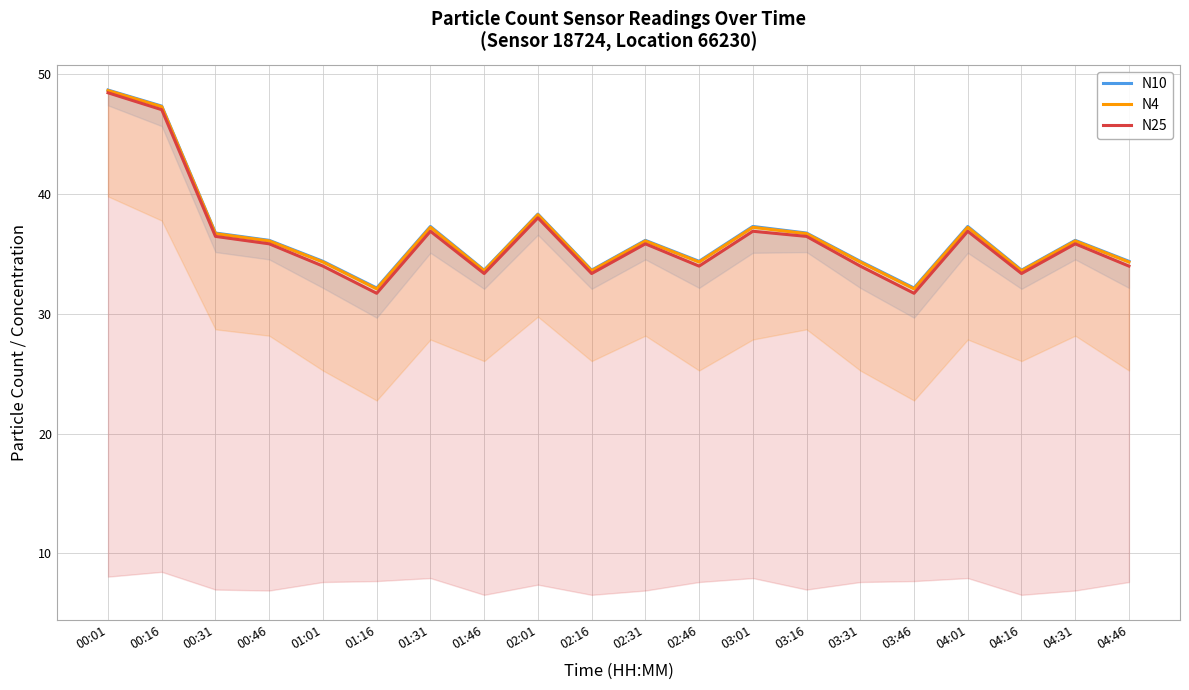

What is the difference between the maximum and minimum values in the N25 series?

16.7